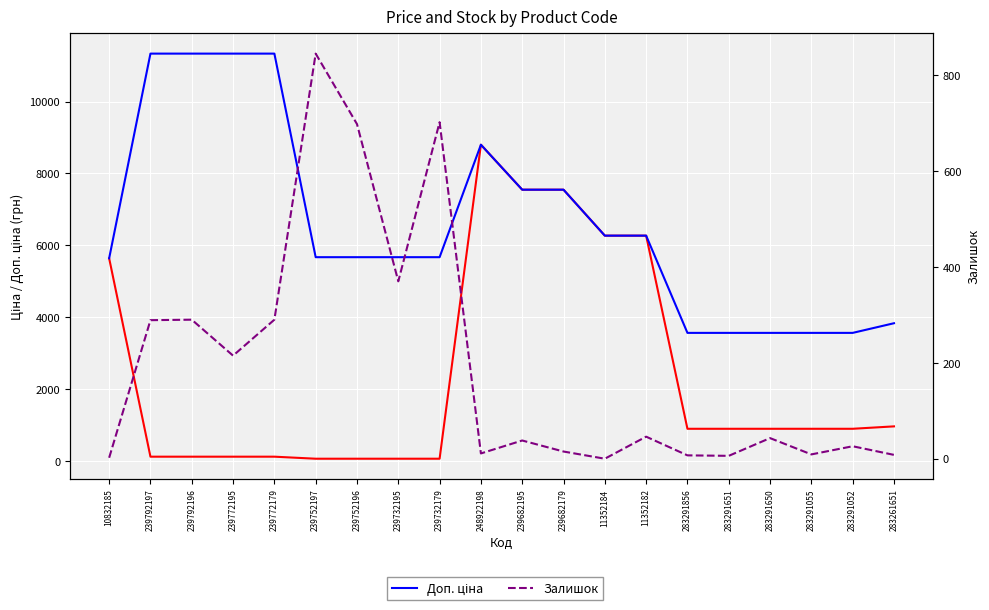

What is the total value across all series at 239752197?

6568.7